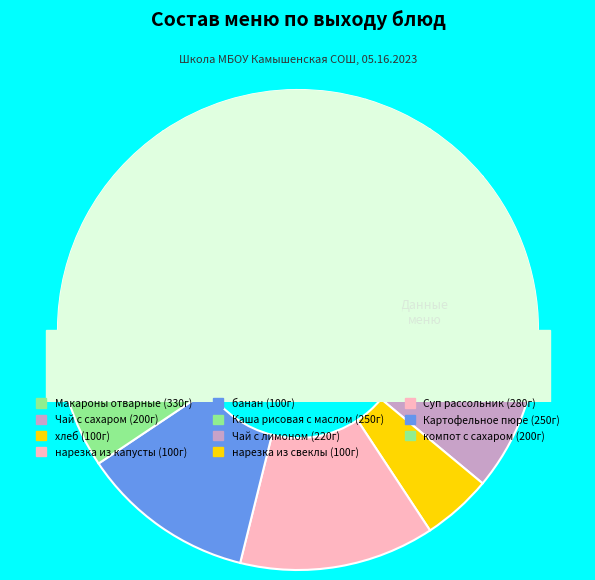

How many segments does this pie chart have?

11